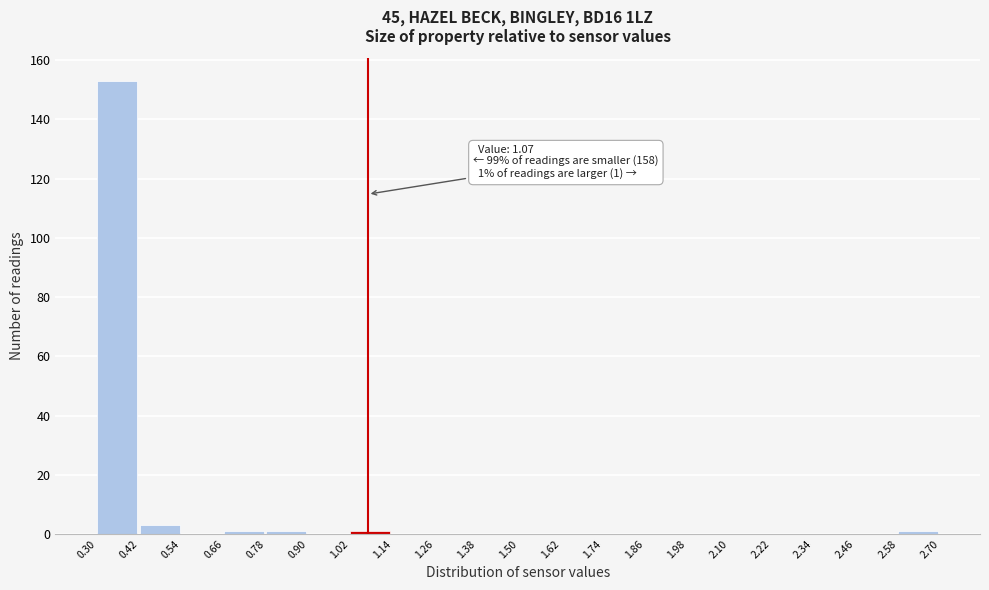

Which range on the x-axis has the tallest bar?

0.30 to 0.42